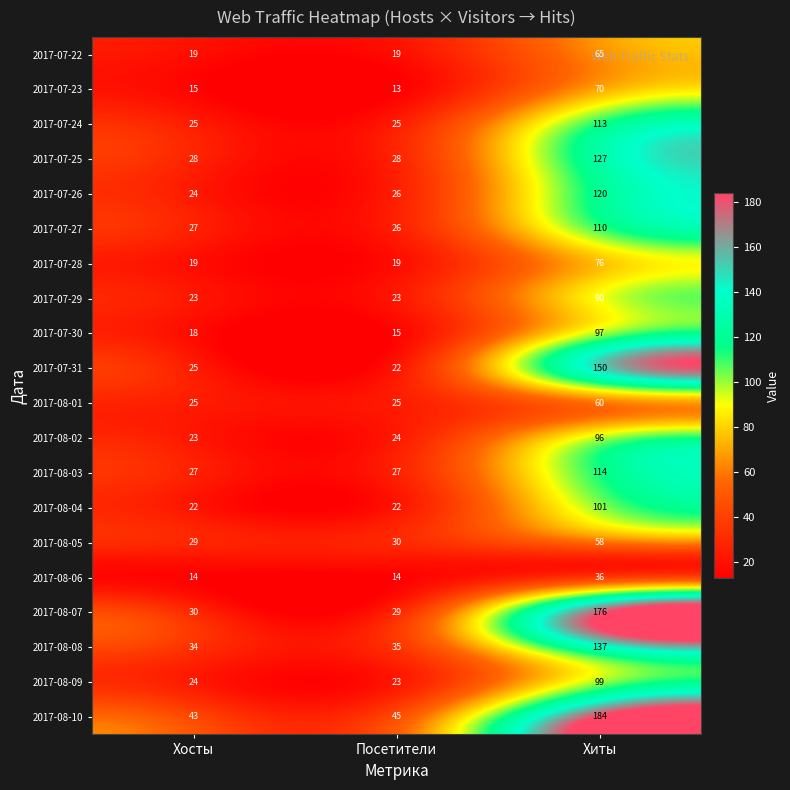

Count the number of categories in the chart.

3